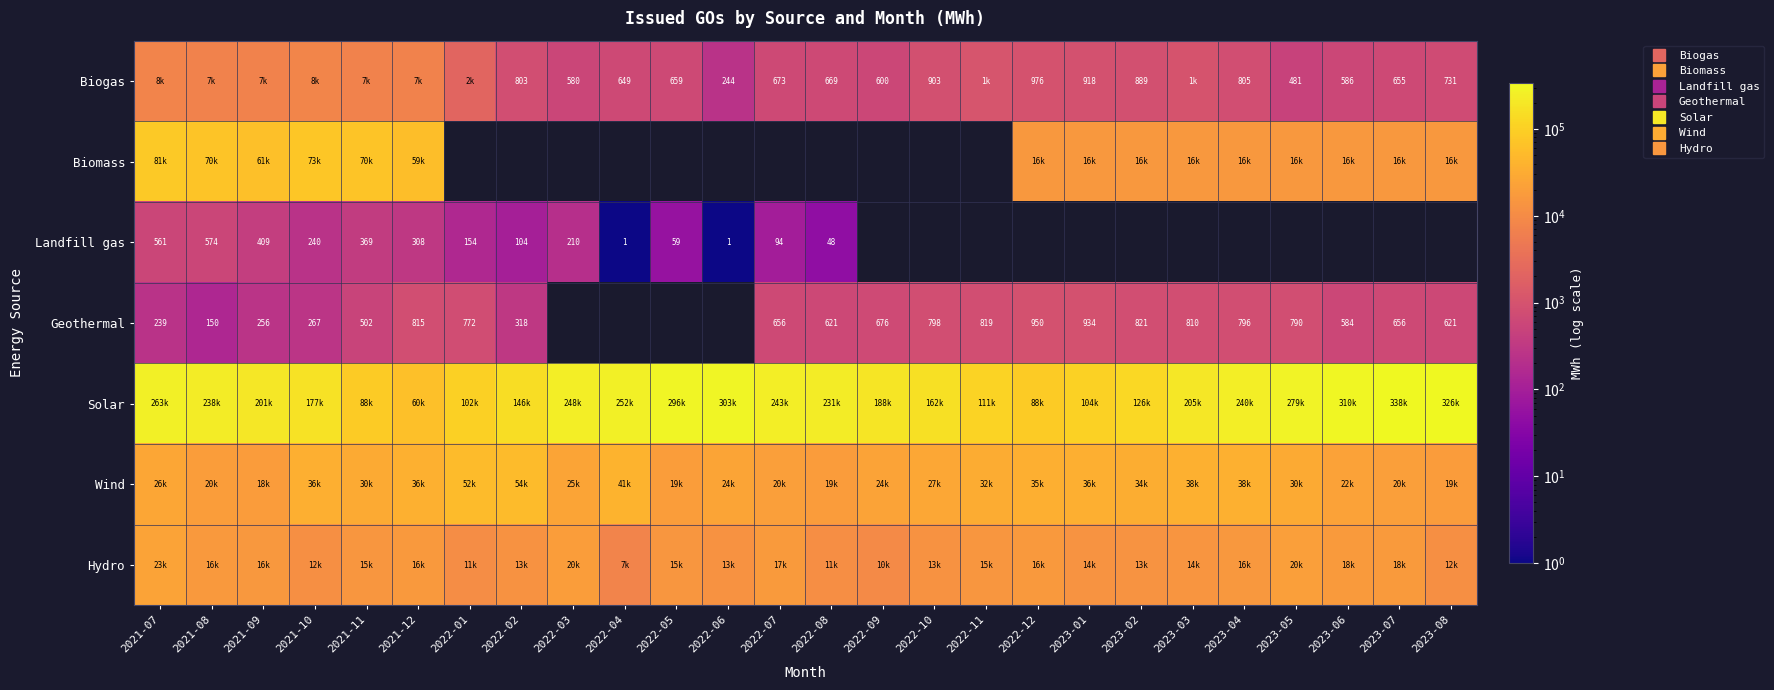

How many series are shown in this chart?

7